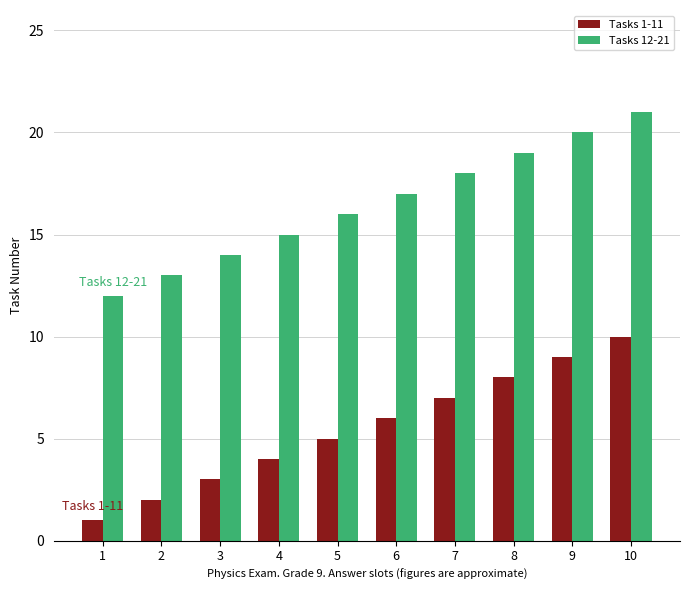

How many groups of bars are there?

10